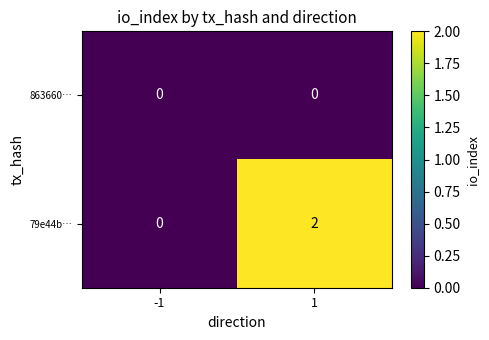

Rank the series by their maximum value, from highest to lowest.

79e44b…, 863660…